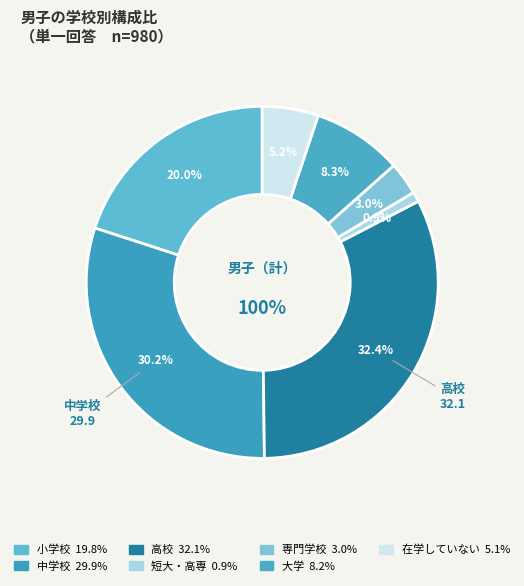

How many slices are in this pie chart?

7